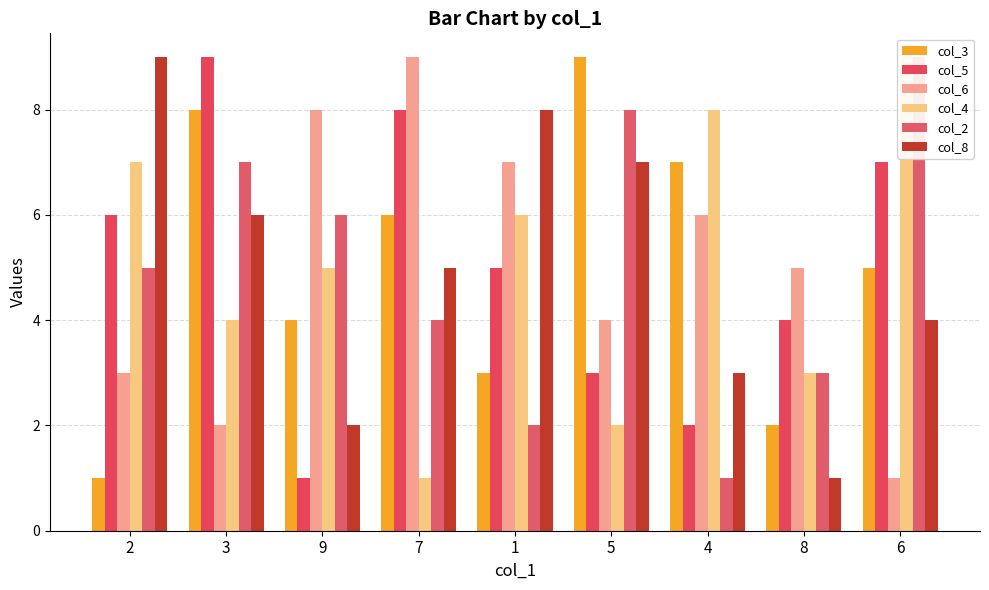

Reading left to right, what are all the values shown in this chart?

col_3: 2=1	3=8	9=4	7=6	1=3	5=9	4=7	8=2	6=5
col_5: 2=6	3=9	9=1	7=8	1=5	5=3	4=2	8=4	6=7
col_6: 2=3	3=2	9=8	7=9	1=7	5=4	4=6	8=5	6=1
col_4: 2=7	3=4	9=5	7=1	1=6	5=2	4=8	8=3	6=9
col_2: 2=5	3=7	9=6	7=4	1=2	5=8	4=1	8=3	6=9
col_8: 2=9	3=6	9=2	7=5	1=8	5=7	4=3	8=1	6=4